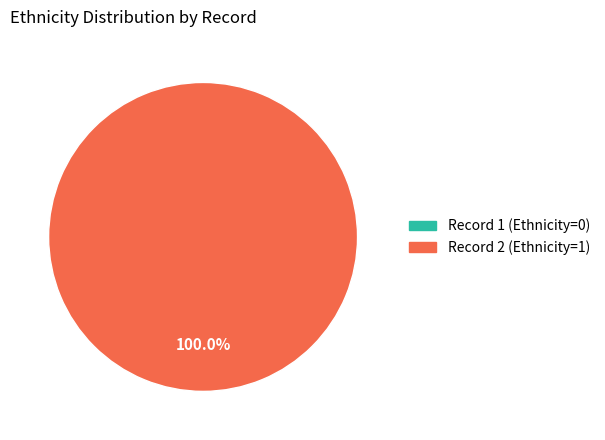

What is the change in value from 1 to 2?

+1